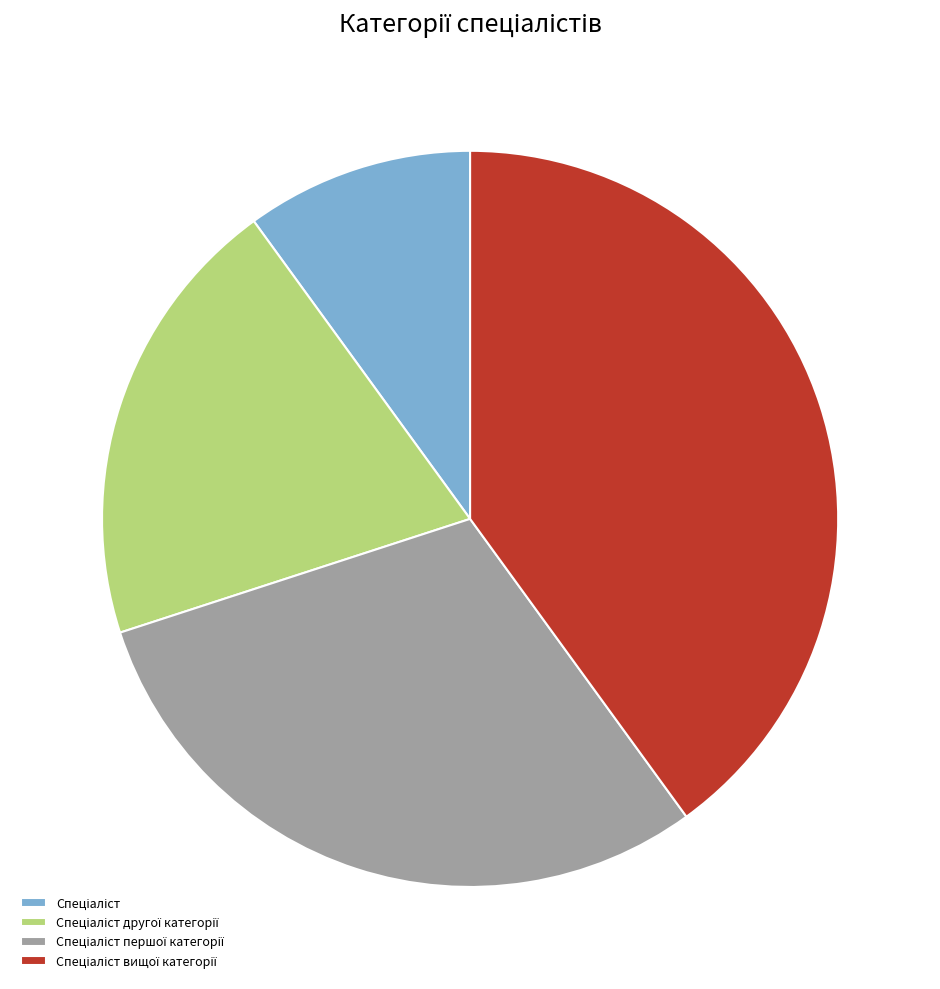

Is there a majority slice in this chart?

No